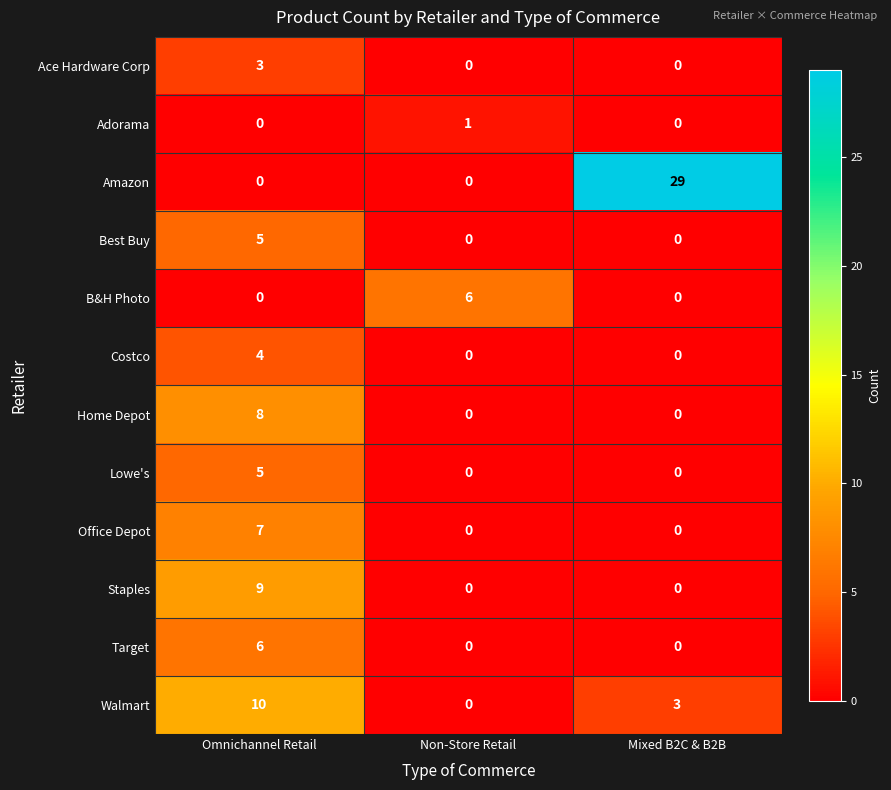

Is it true that Home Depot equals 0 at Non-Store Retail?

True